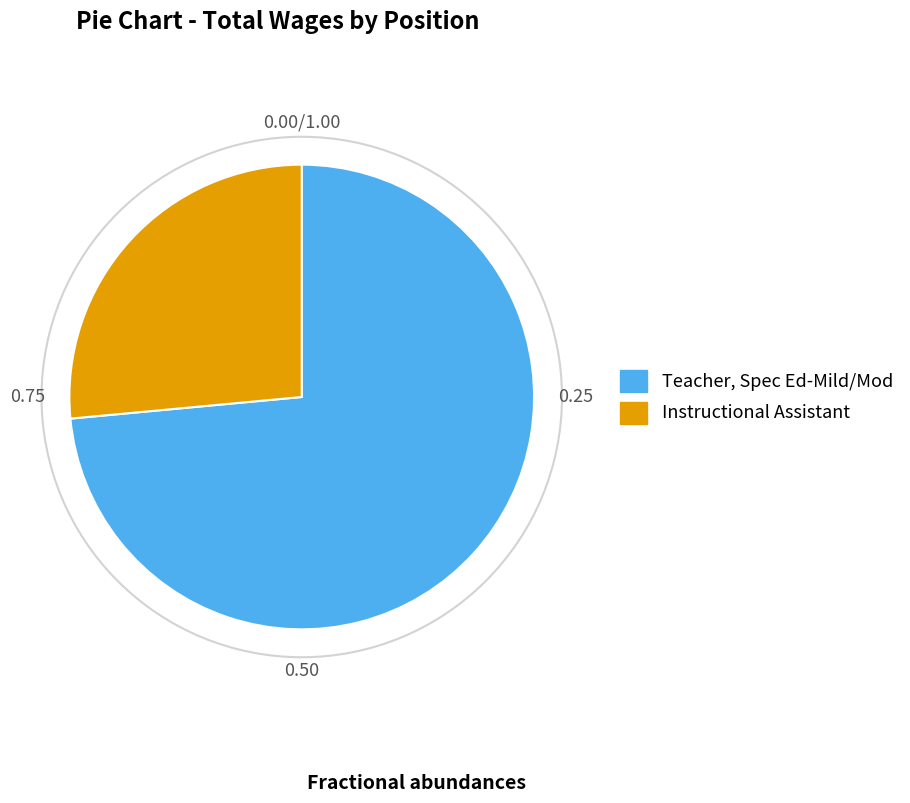

Is there a majority slice in this chart?

Yes